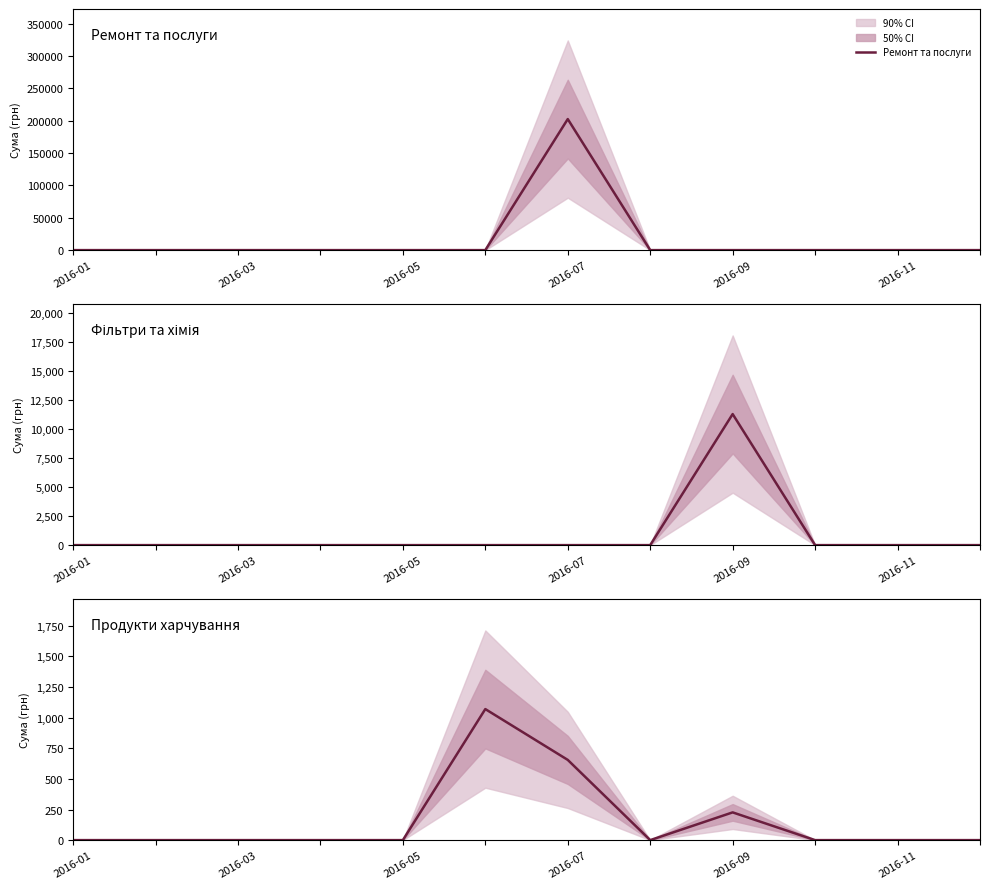

Between 2016-01 and 2016-07, which series saw the biggest shift?

Ремонт та послуги